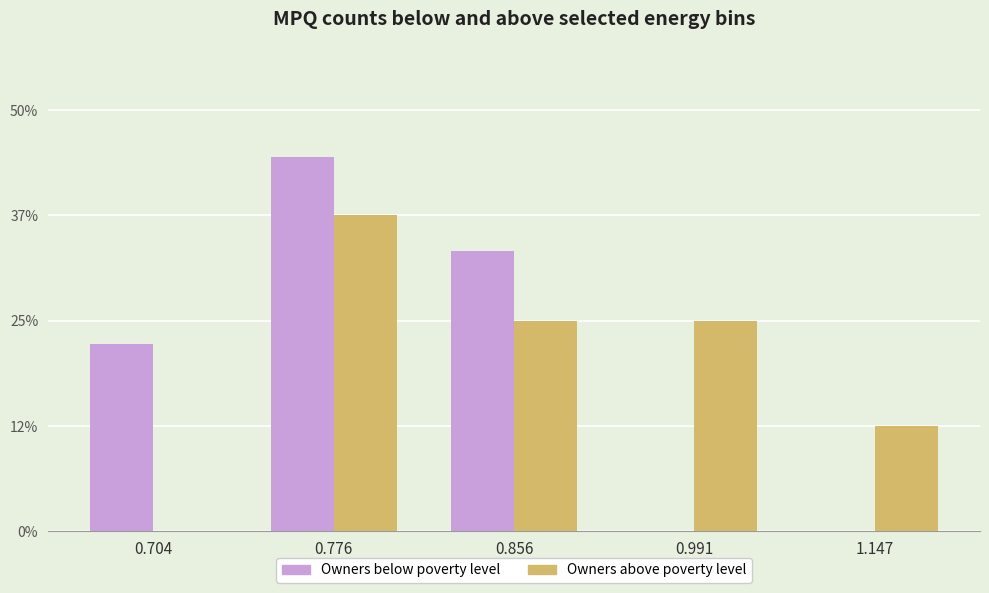

What is the total value across all series at 0.776?

81.9